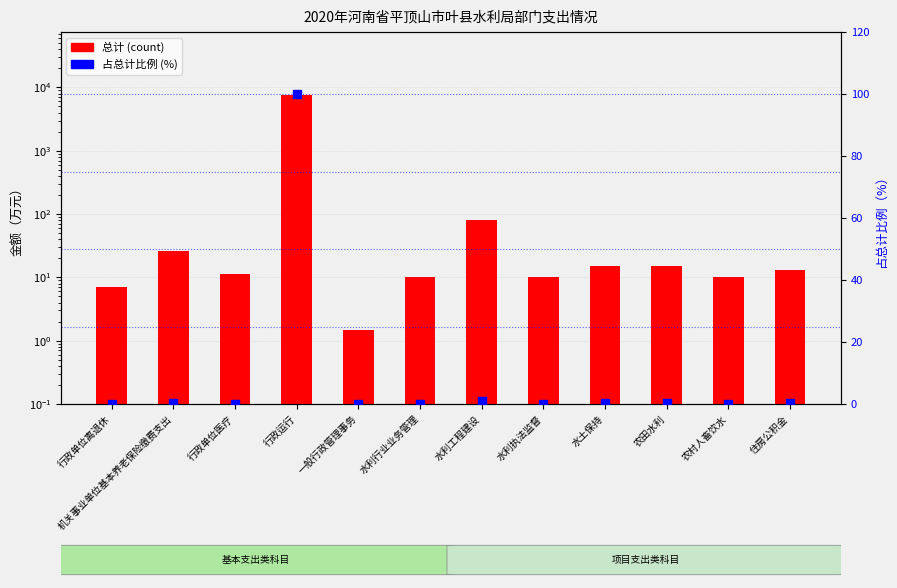

What is the total value across all series at 农田水利?

15.2